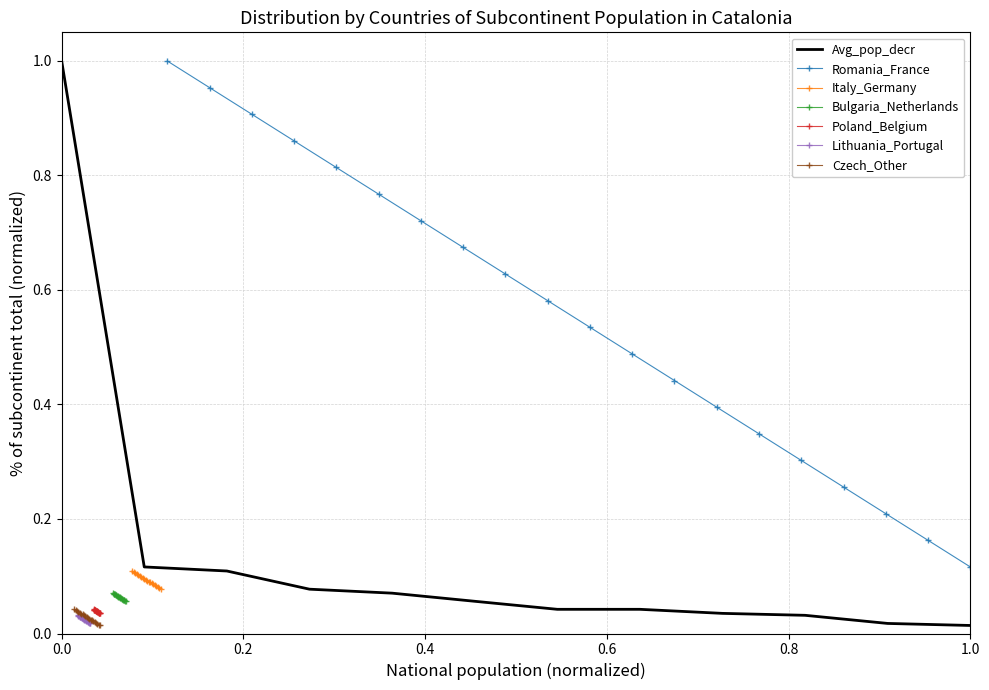

Is this an area chart (filled region under the line)?

No